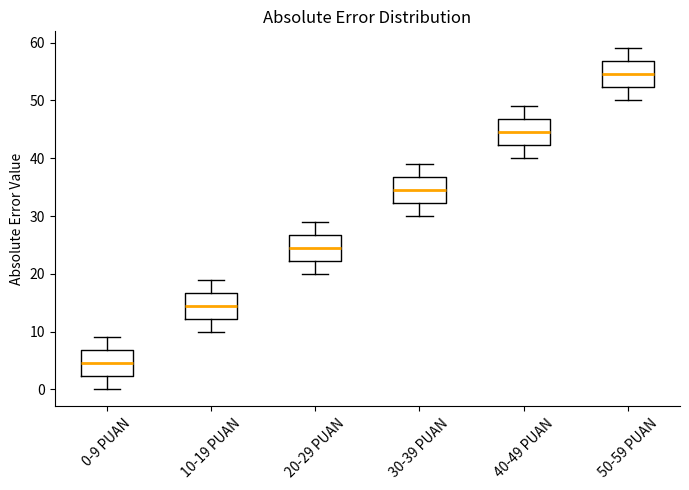

Reading left to right, transcribe this box plot: for each box, give where its median line is, the range the box spans, and where its two whiskers end, as read against the y-axis. The values are not printed on the chart, so give them approximately, as read against the axis.

0-9 PUAN: median 5, box 2 to 7, whiskers 0 to 9
10-19 PUAN: median 15, box 12 to 17, whiskers 10 to 19
20-29 PUAN: median 25, box 22 to 27, whiskers 20 to 29
30-39 PUAN: median 35, box 32 to 37, whiskers 30 to 39
40-49 PUAN: median 45, box 42 to 47, whiskers 40 to 49
50-59 PUAN: median 55, box 52 to 57, whiskers 50 to 59